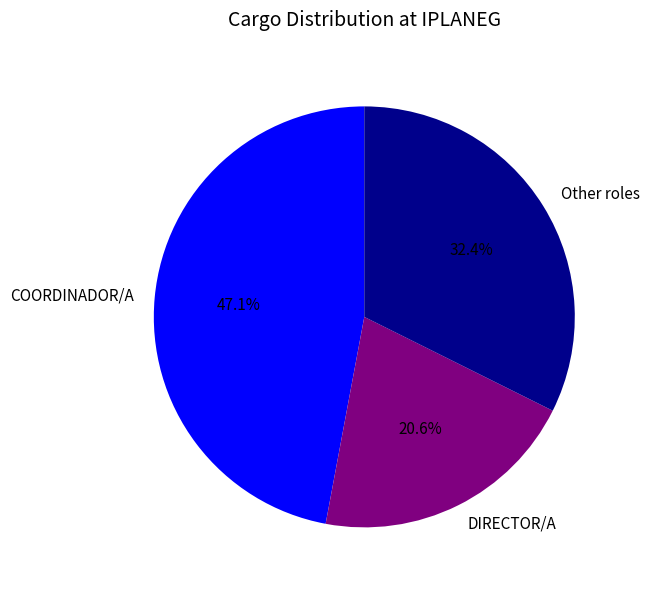

Which has a higher value, Other roles or DIRECTOR/A?

Other roles